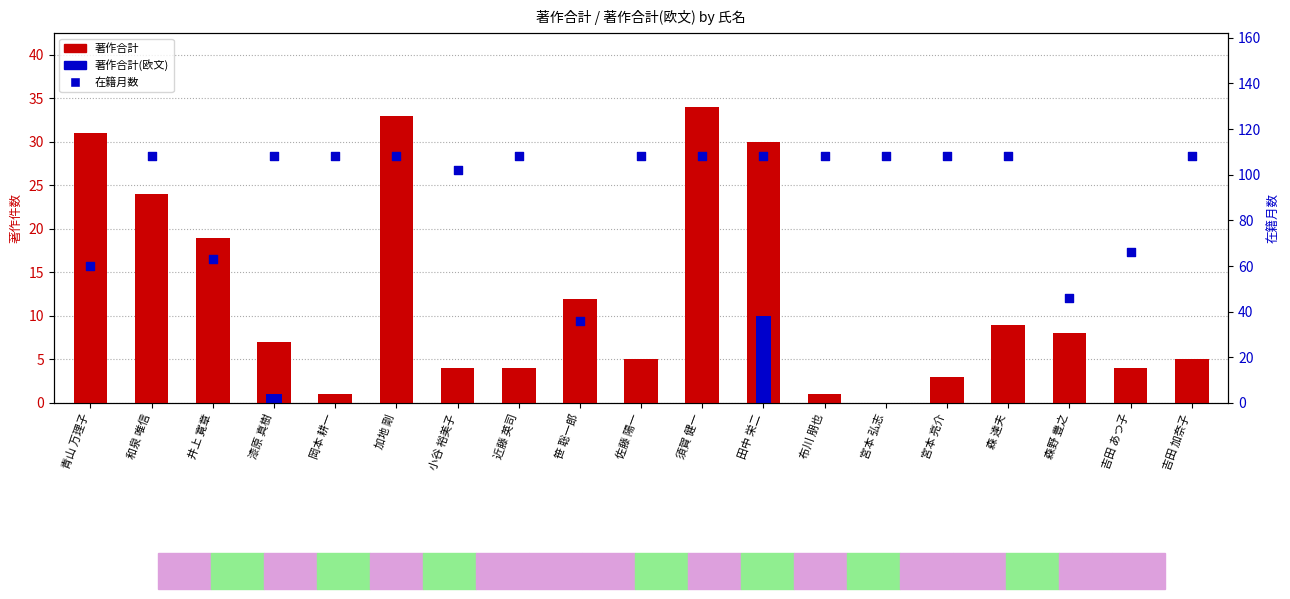

What is the change in value from 須賀 健一 to 吉田 あつ子?

-42